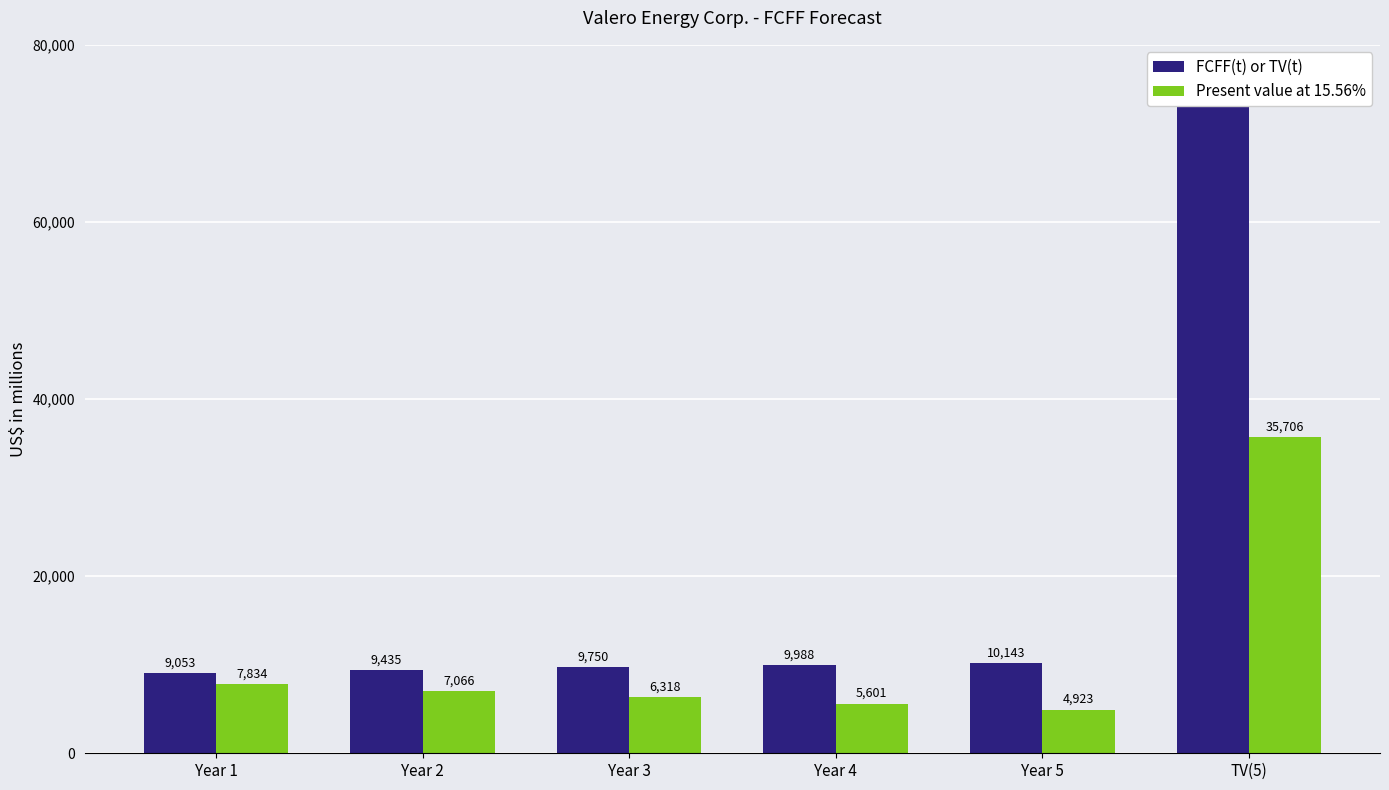

Where does the Present value at 15.56% series first go above 7066?

Year 1